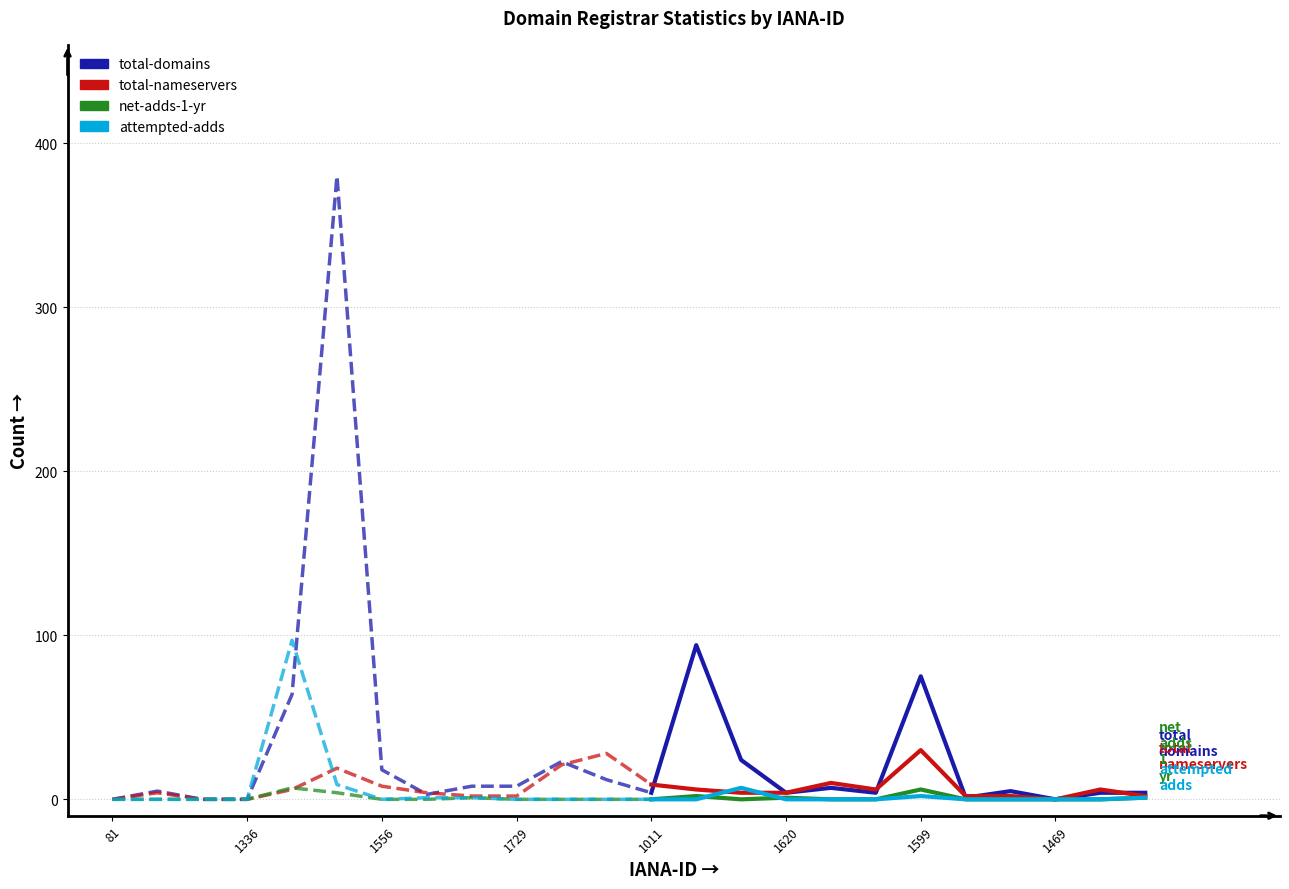

How many lines are shown in the chart?

4